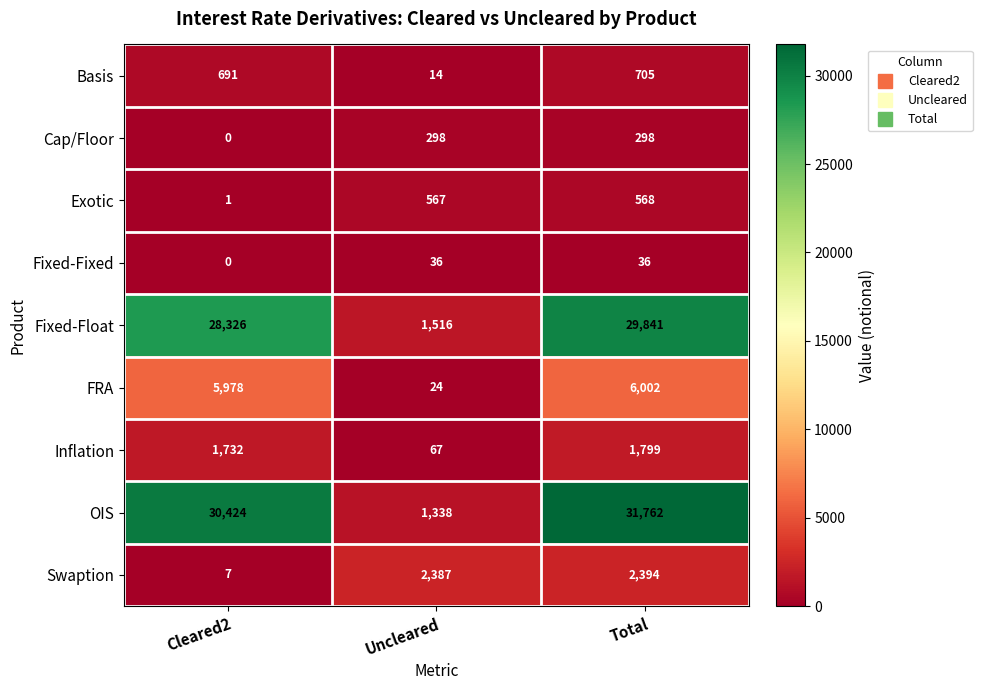

Rank the series by their maximum value, from highest to lowest.

OIS, Fixed-Float, FRA, Swaption, Inflation, Basis, Exotic, Cap/Floor, Fixed-Fixed